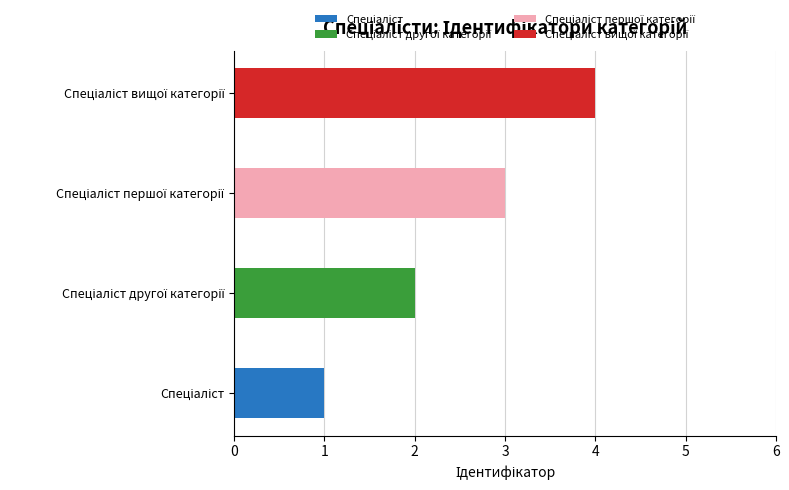

True or false: the data shows 4 at Спеціаліст вищої категорії.

True